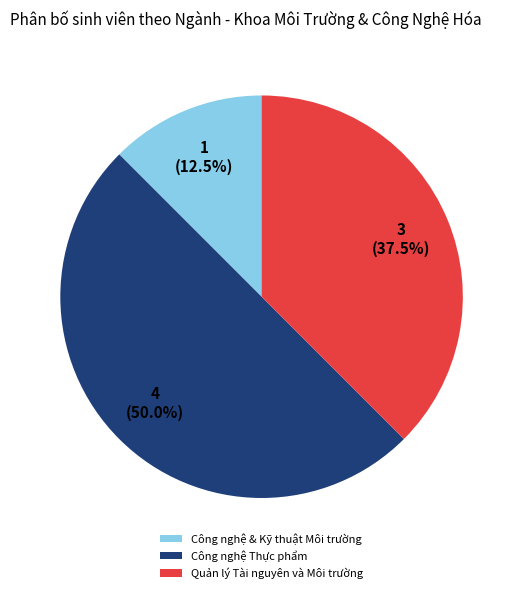

True or false: Công nghệ & Kỹ thuật Môi trường accounts for 1% of the total.

False